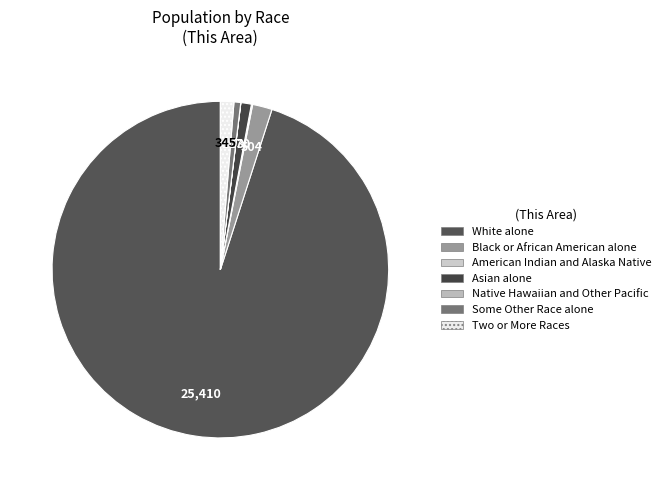

What is the change in value from Asian alone to Two or More Races?

+75